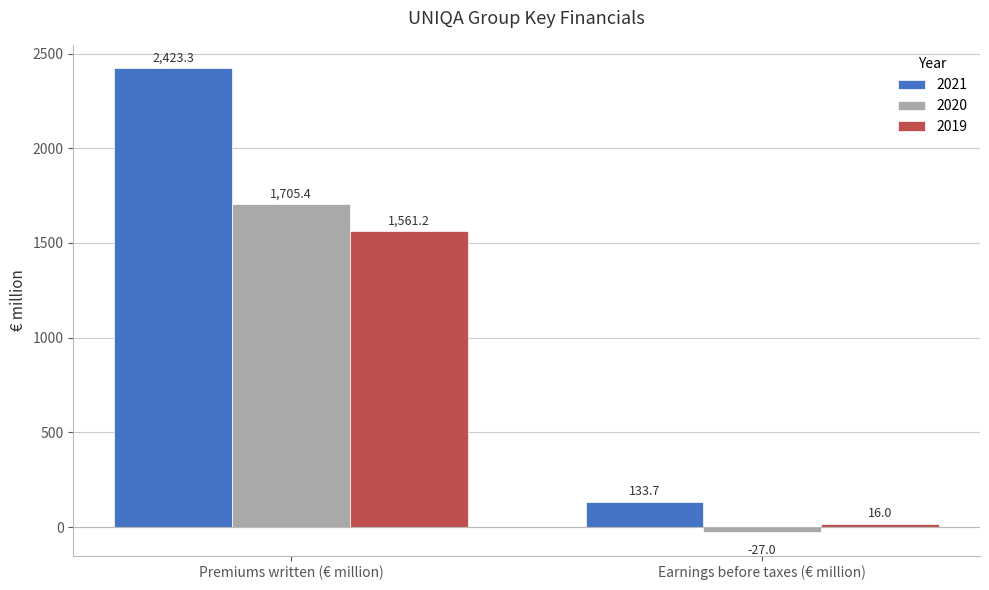

What are all the series names shown in the legend?

2021, 2020, 2019